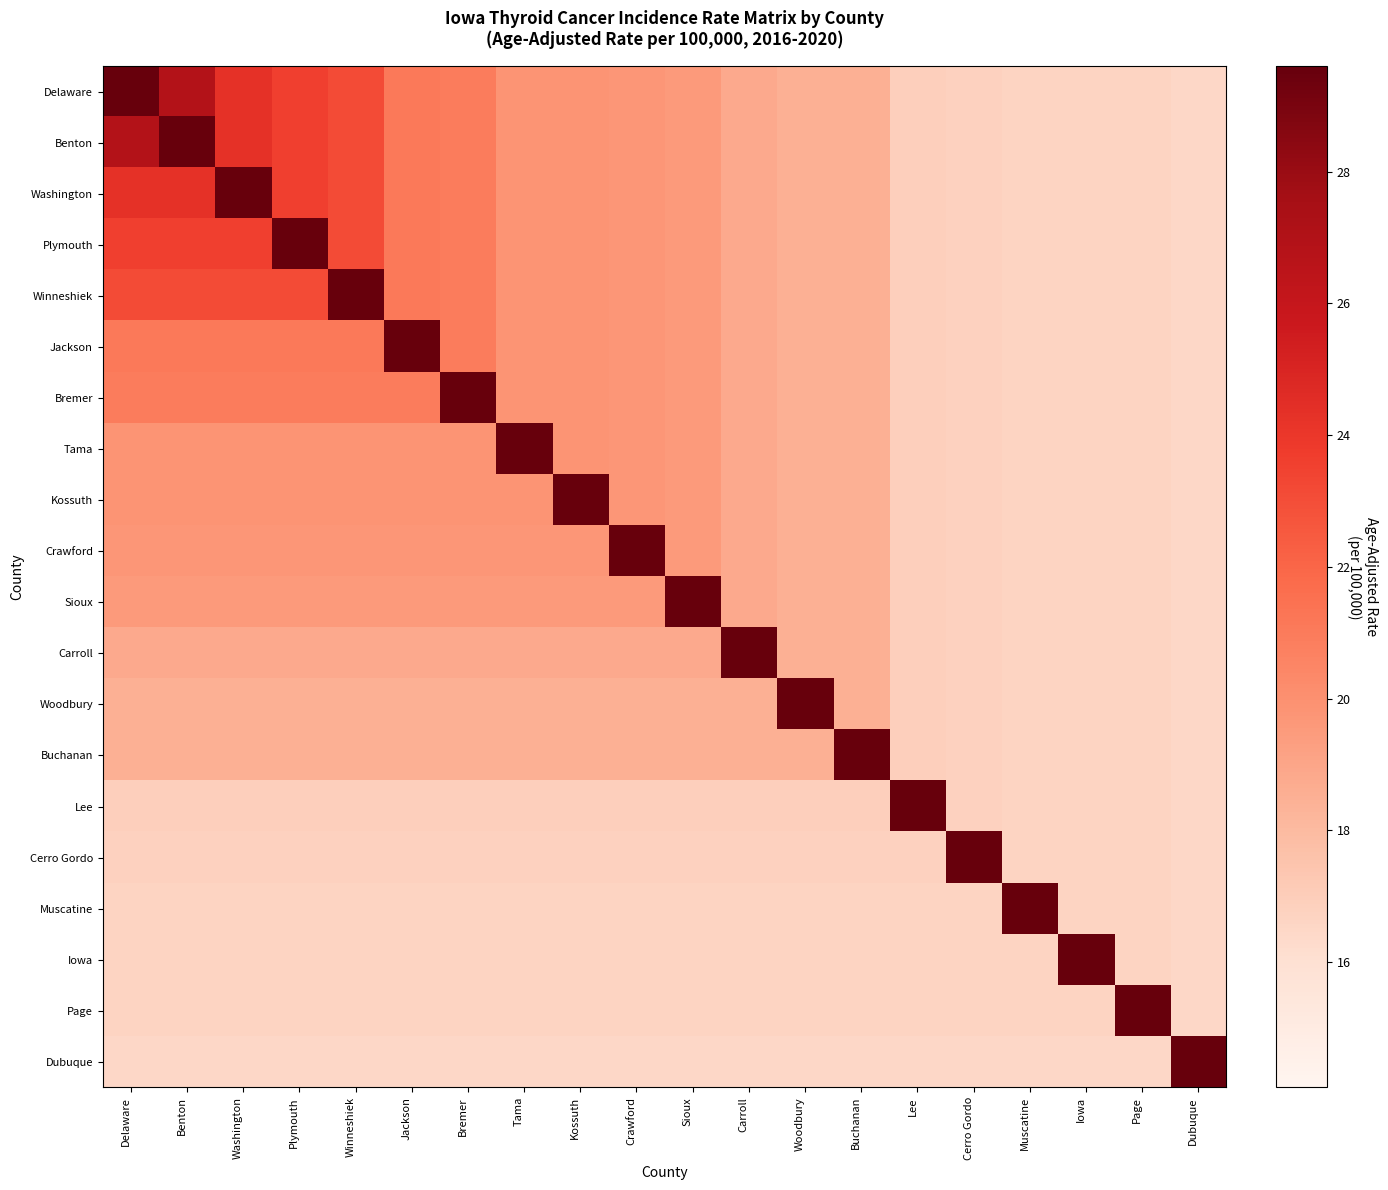

Which series has the widest spread of values?

Delaware